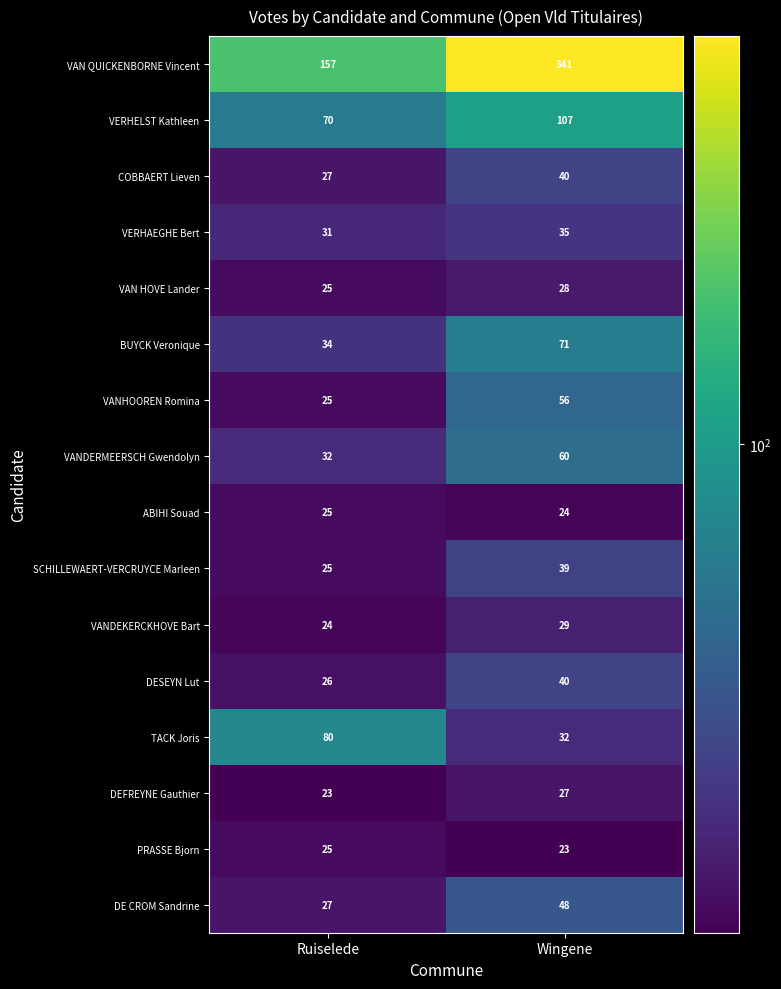

What is the sum of the DE CROM Sandrine values at Ruiselede and Wingene?

75